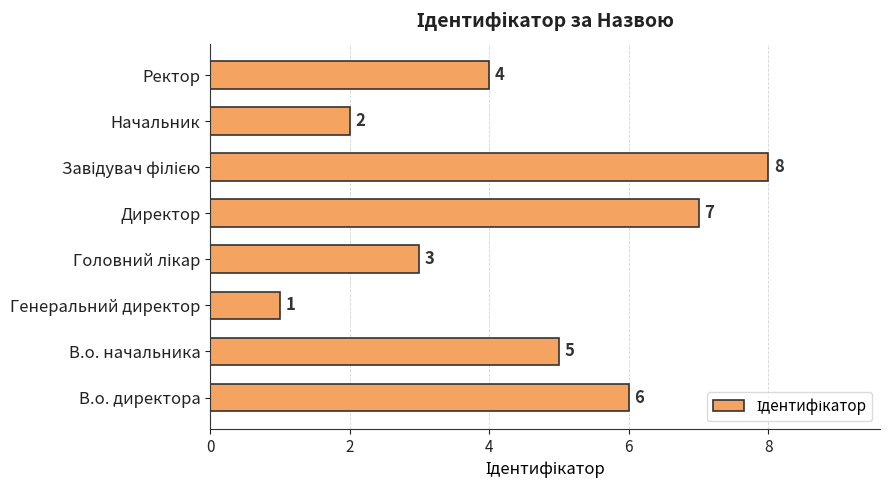

What is the sum of all values?

36